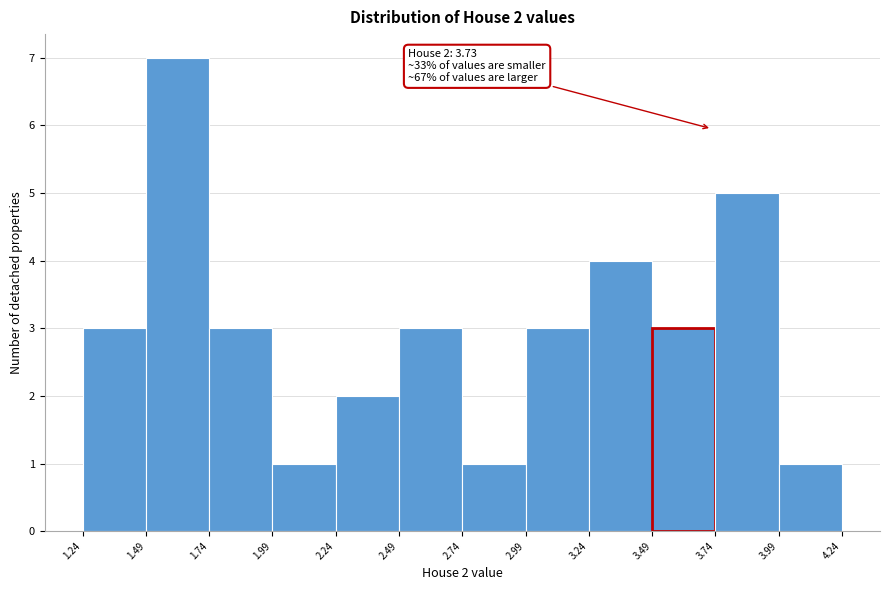

Which range on the x-axis has the tallest bar?

1.49 to 1.74